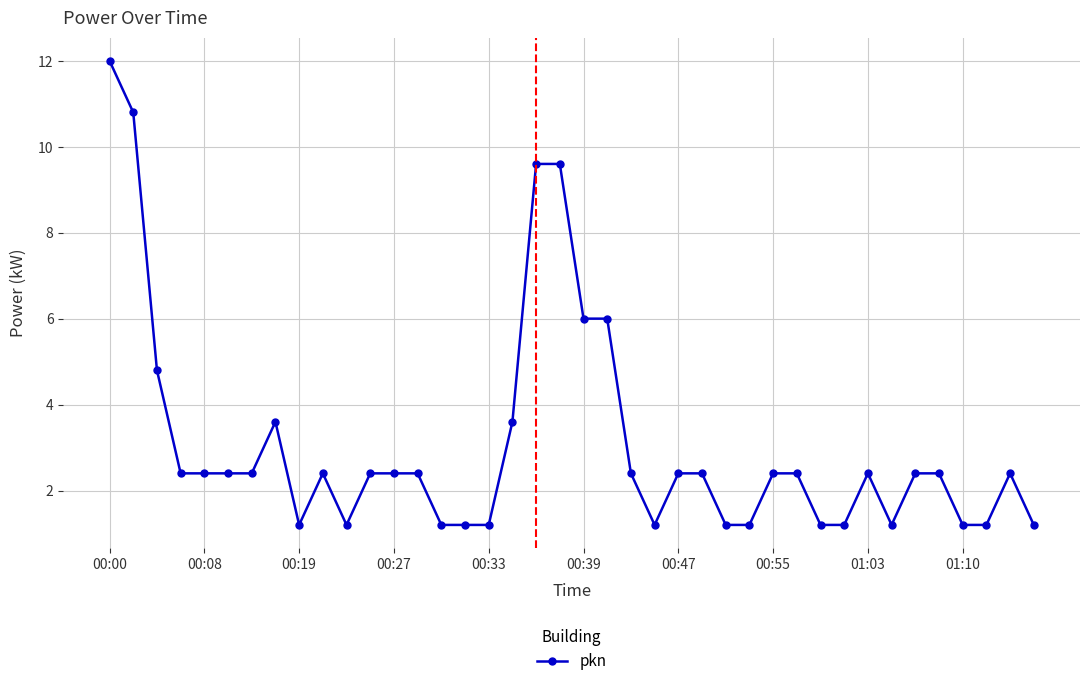

What is the sum of all values?

123.6